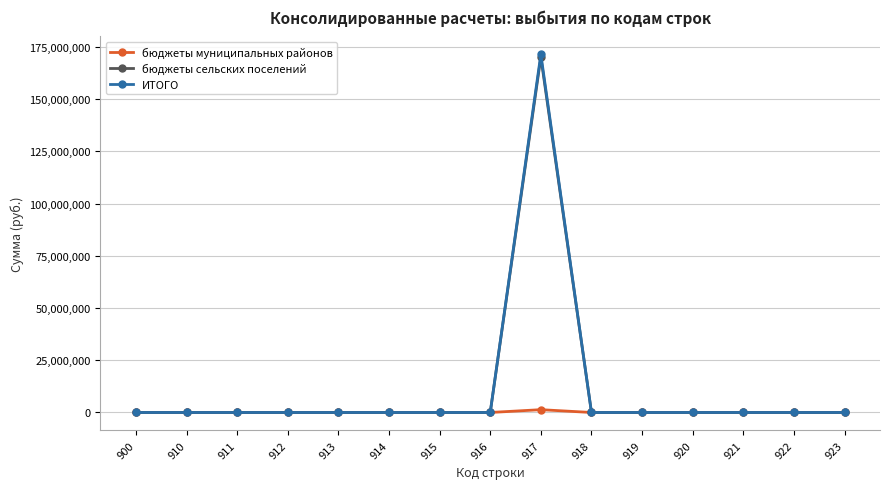

Which series has the widest spread of values?

ИТОГО